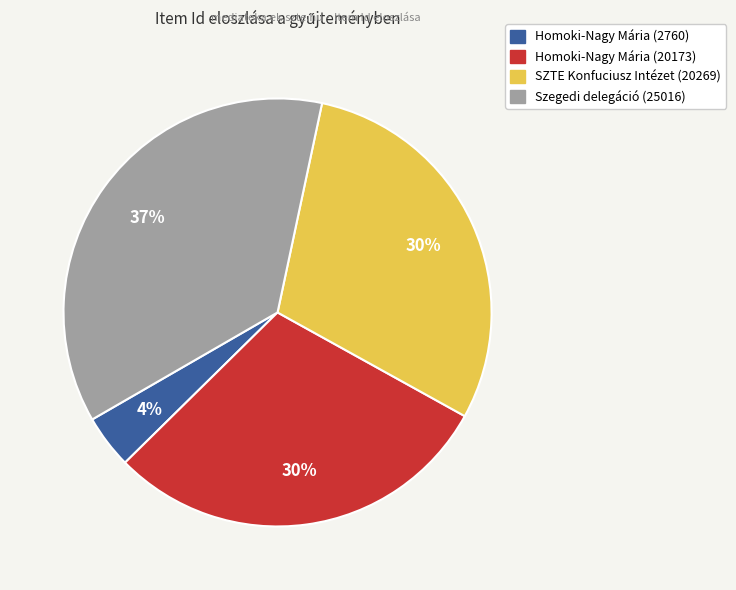

What is the largest slice in the pie chart?

Szegedi delegáció (25016)